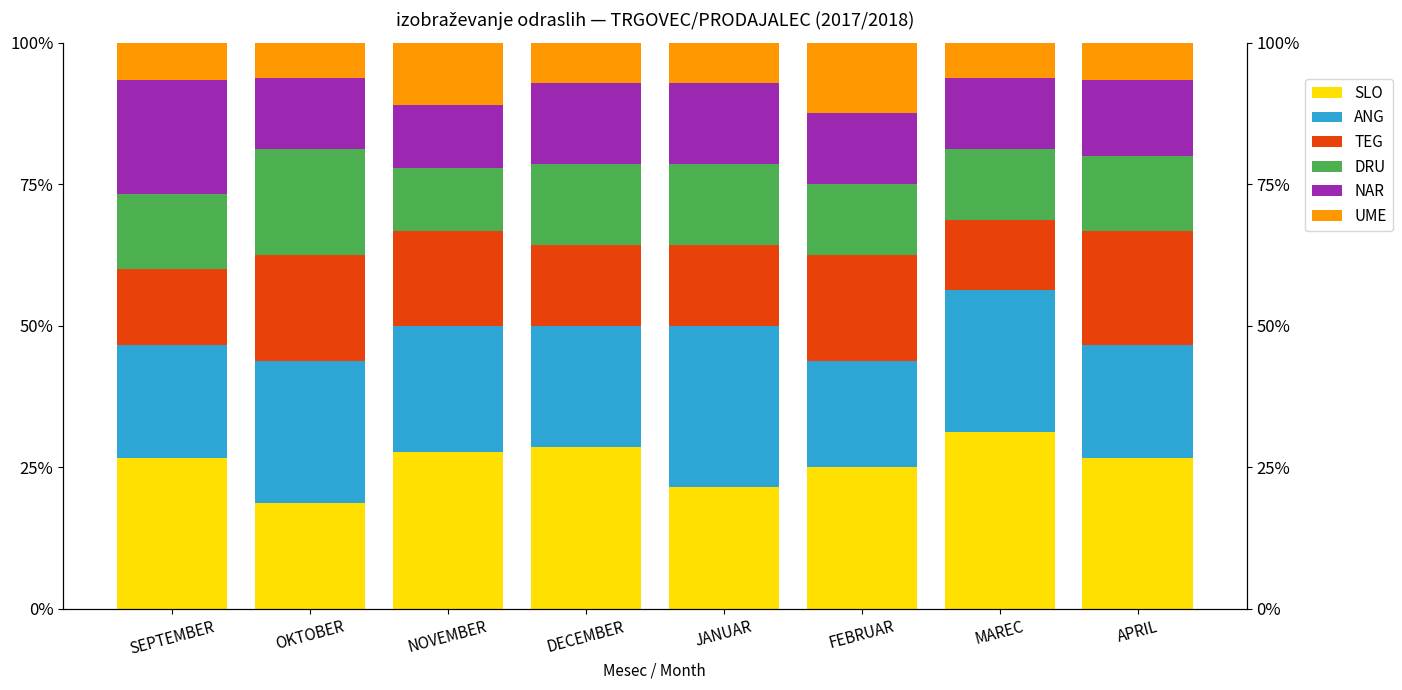

What position from the left is FEBRUAR?

6